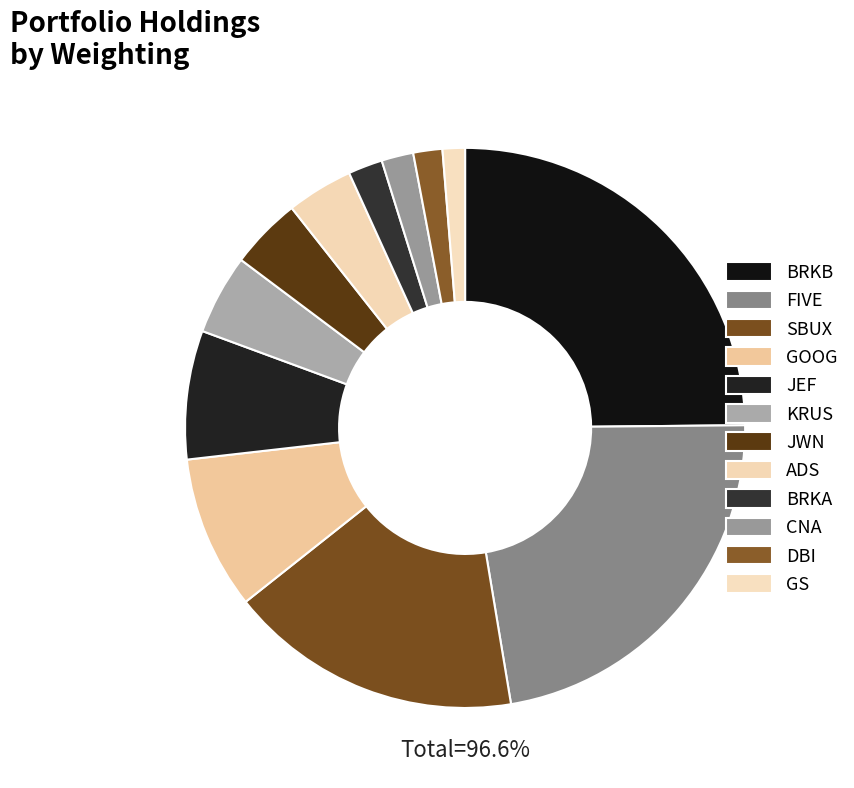

The ALLIANCE DATA SYSTEMS CORP slice represents 1% of the pie. True or false?

False